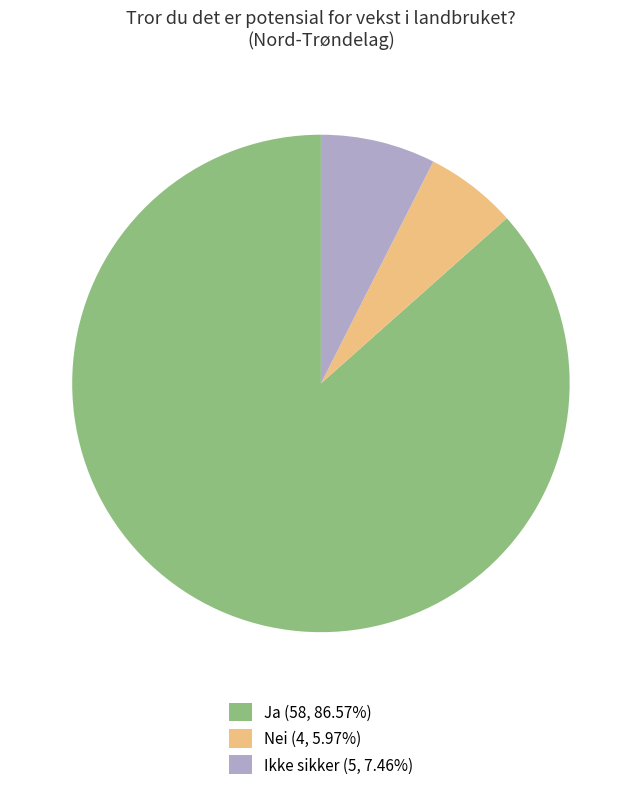

Combined, do Ikke sikker (5, 7.46%) and Nei (4, 5.97%) account for over 50%?

No